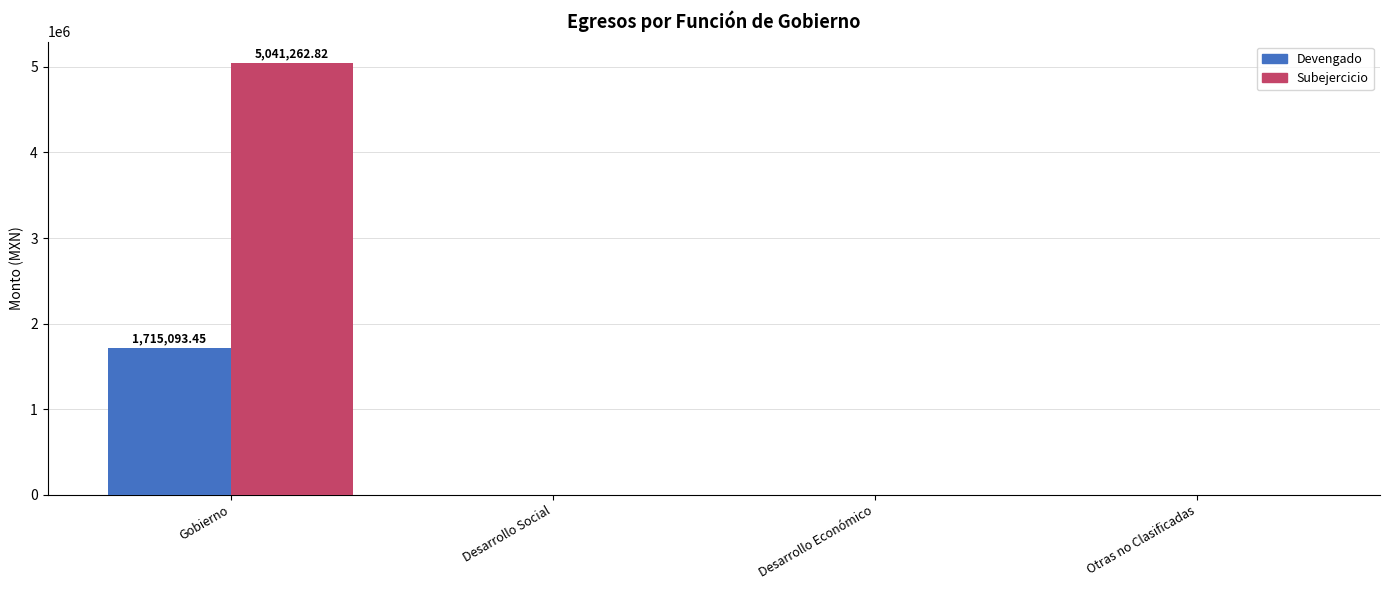

What is the spread (max minus min) of values at Gobierno?

3326169.4